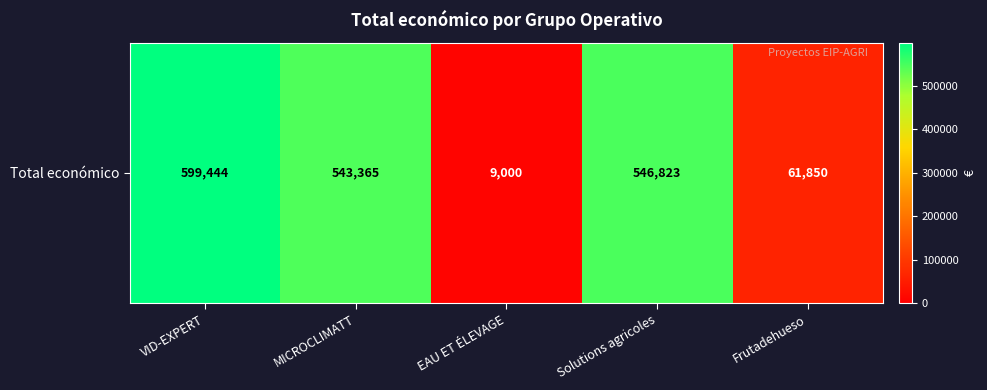

What is the maximum value shown in the chart?

599444